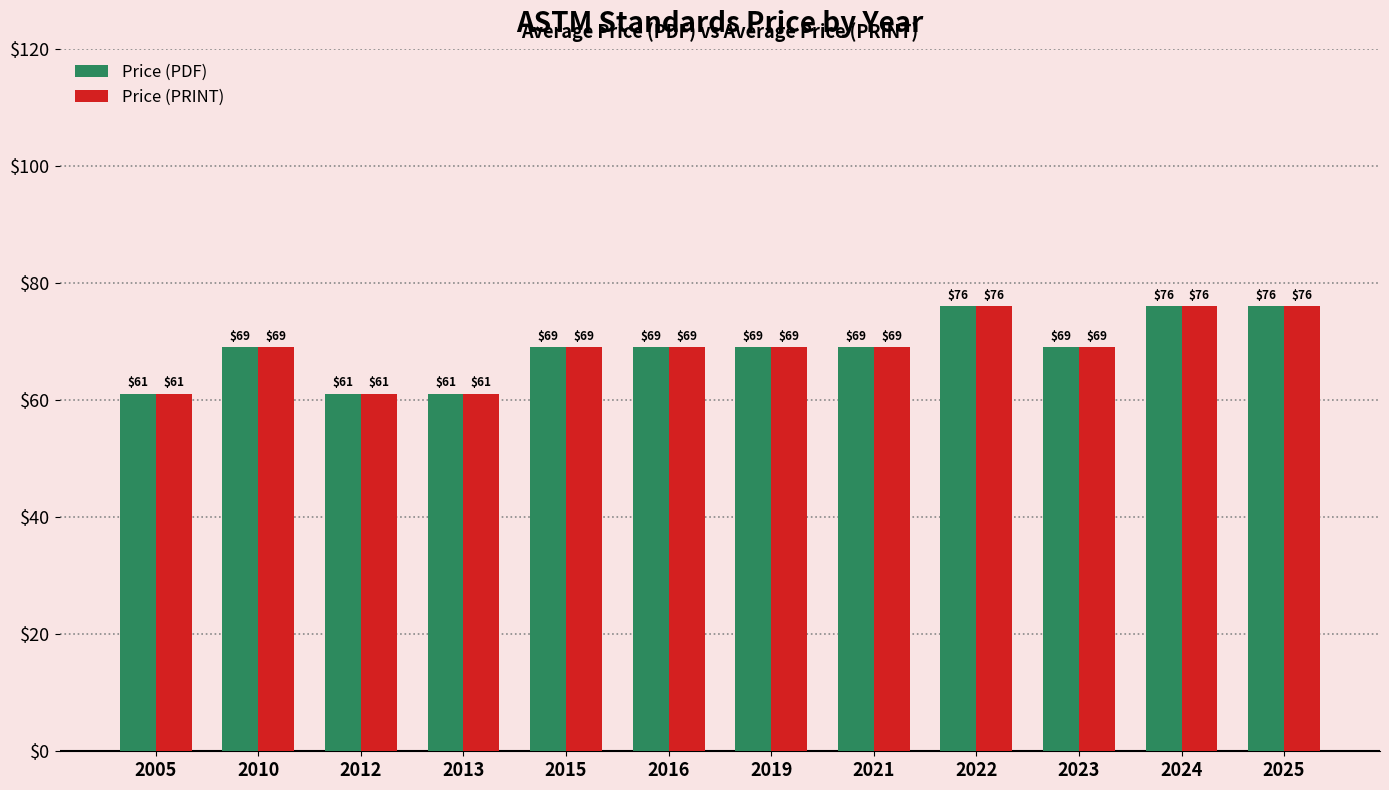

At how many categories does at least one series exceed 71?

3